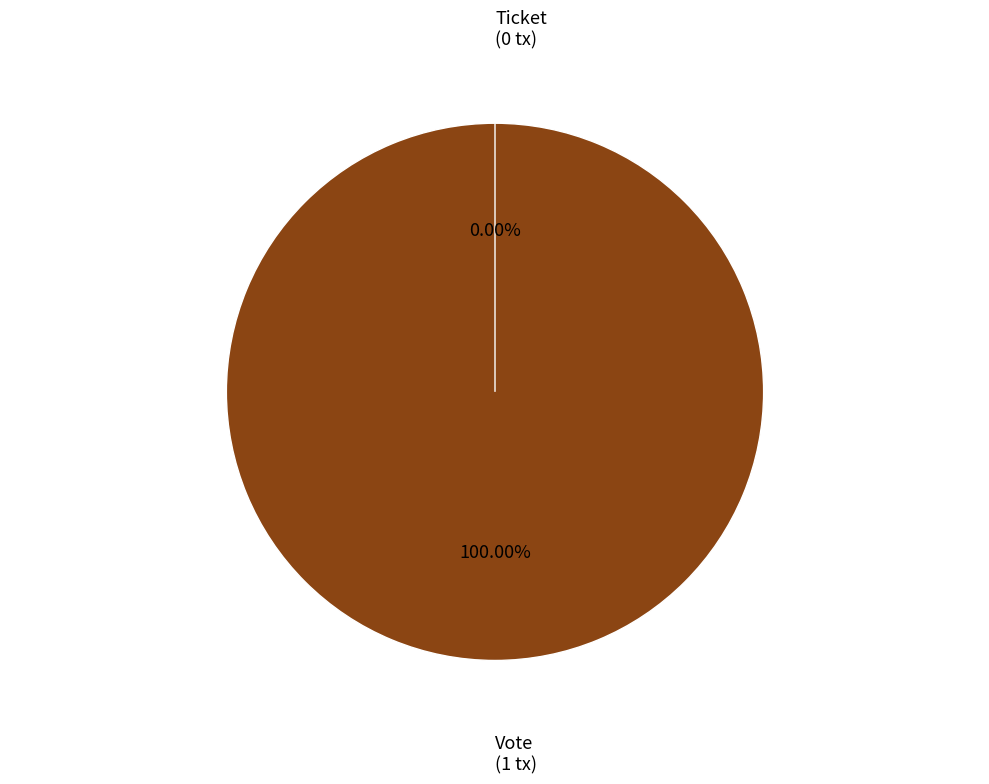

Rank the categories by value from lowest to highest.

Ticket, Vote